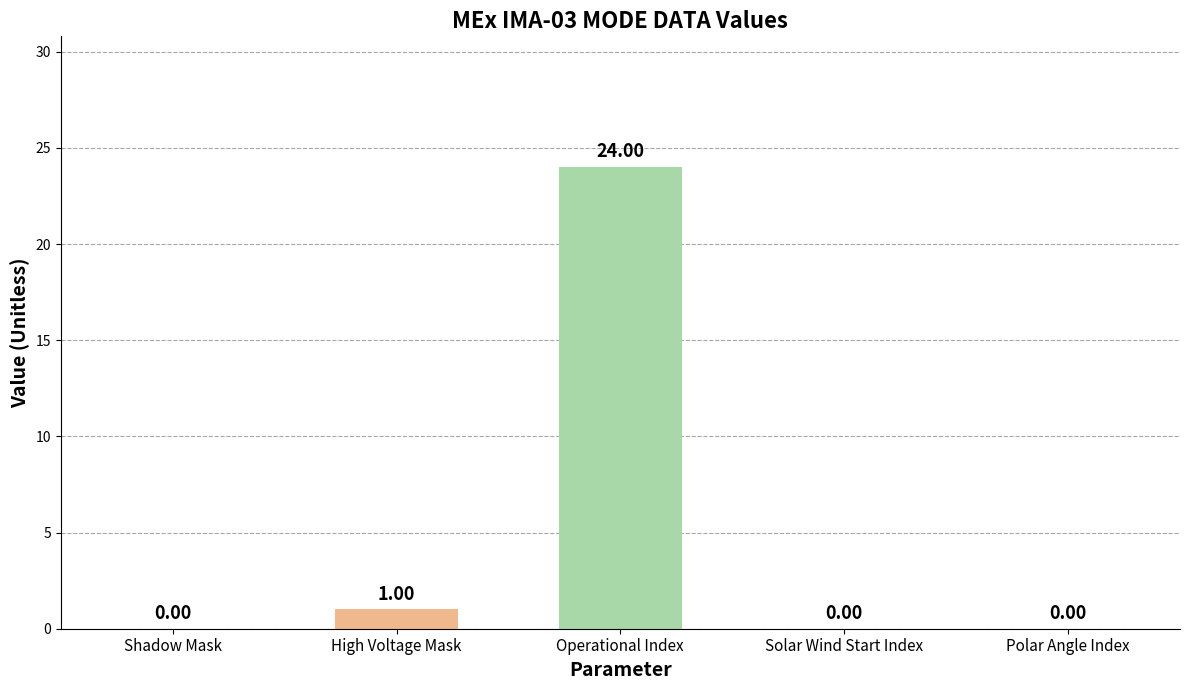

The value at High Voltage Mask is 2. True or false?

False